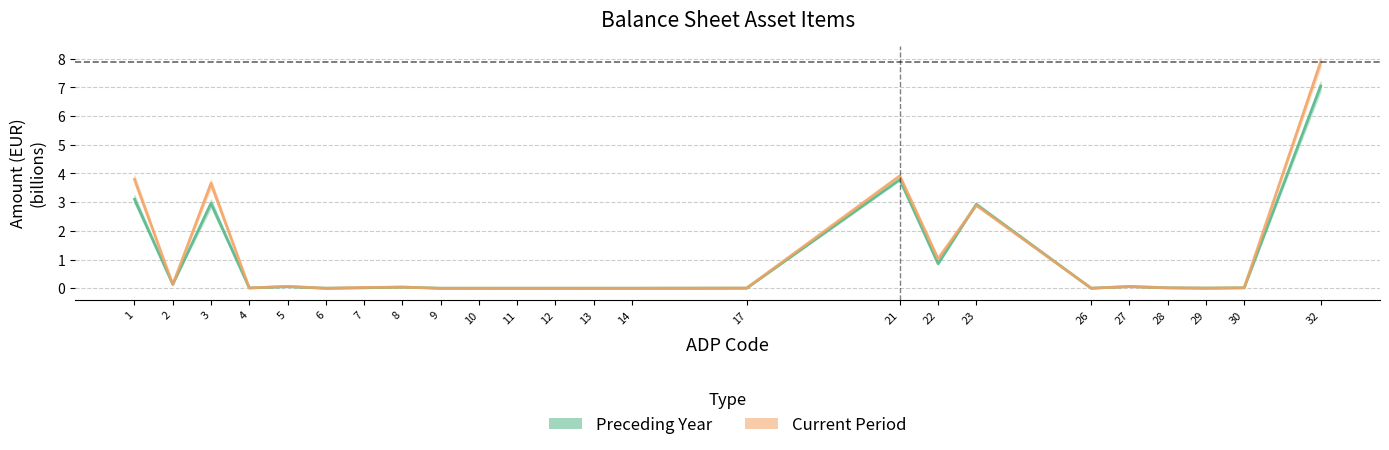

Is it true that Current Period equals 2.9 at 23?

True